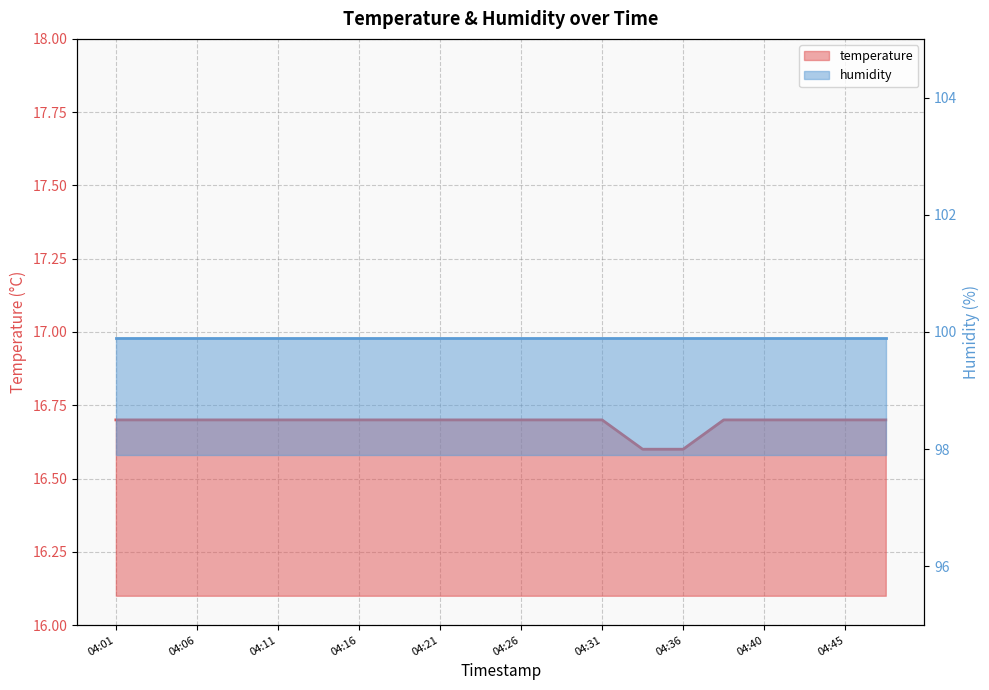

Count the values in the range 16 to 17.

20